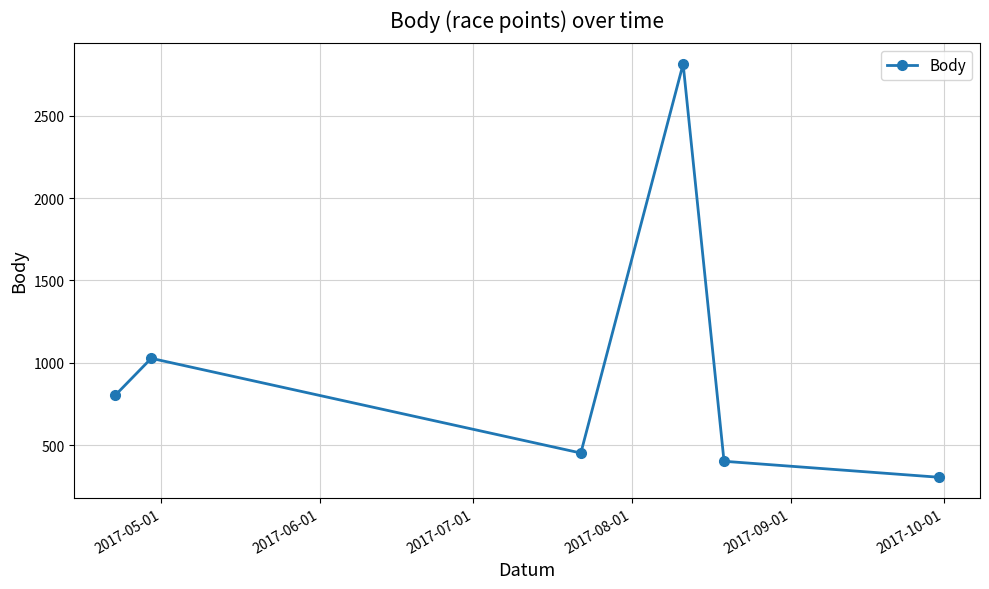

What is the value of the 3rd point from the left?

452